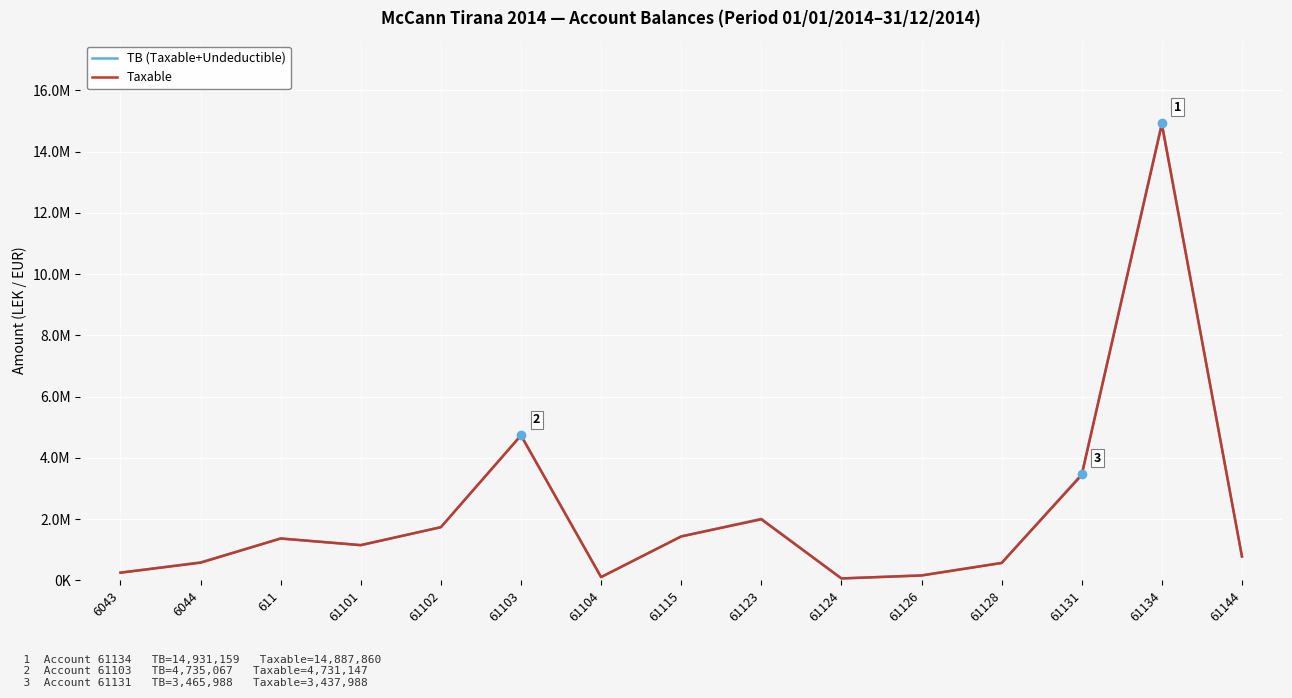

In Taxable, how many points are lower than both neighbors (excluding endpoints)?

3